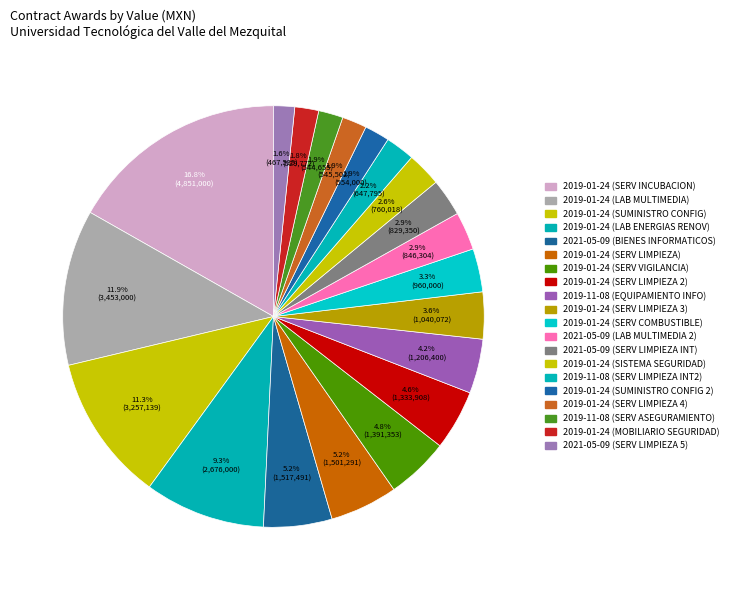

How many segments does this pie chart have?

20